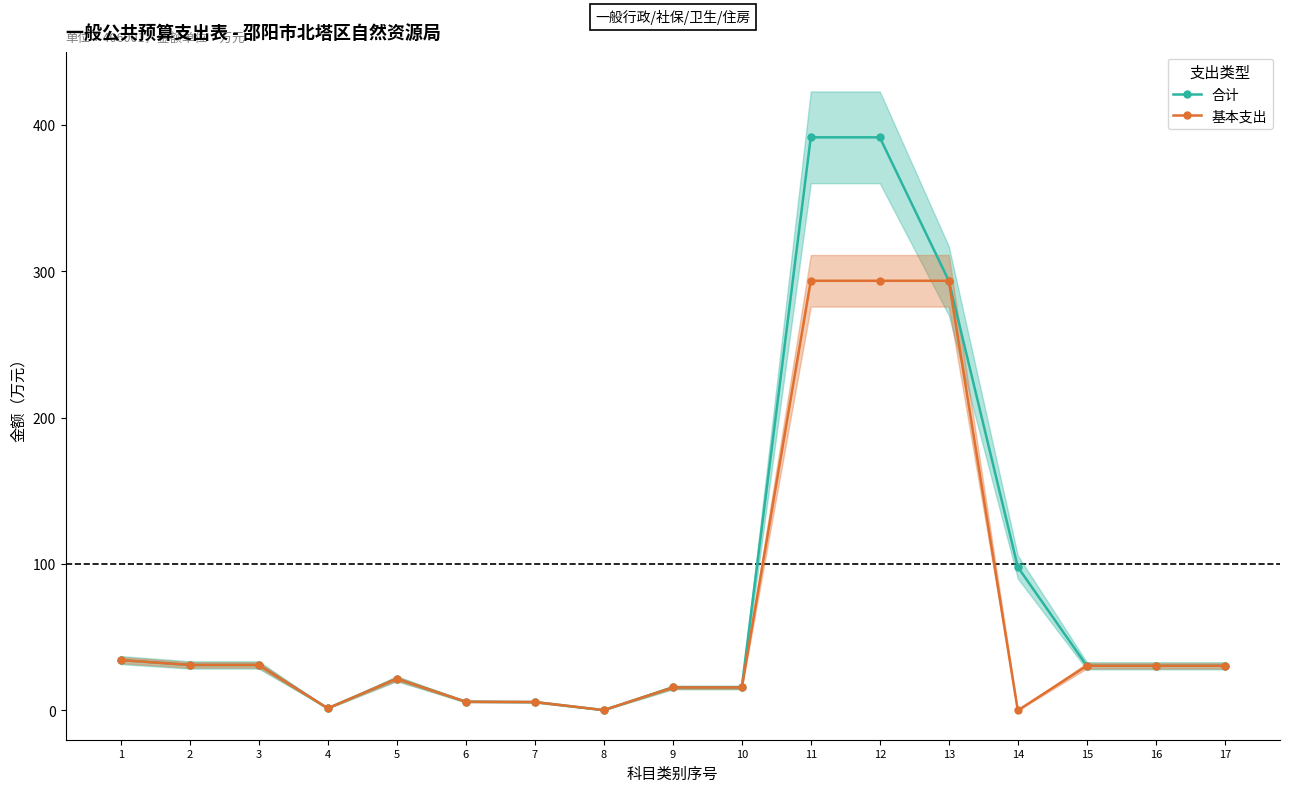

At which category does 基本支出 reach its first local peak?

5